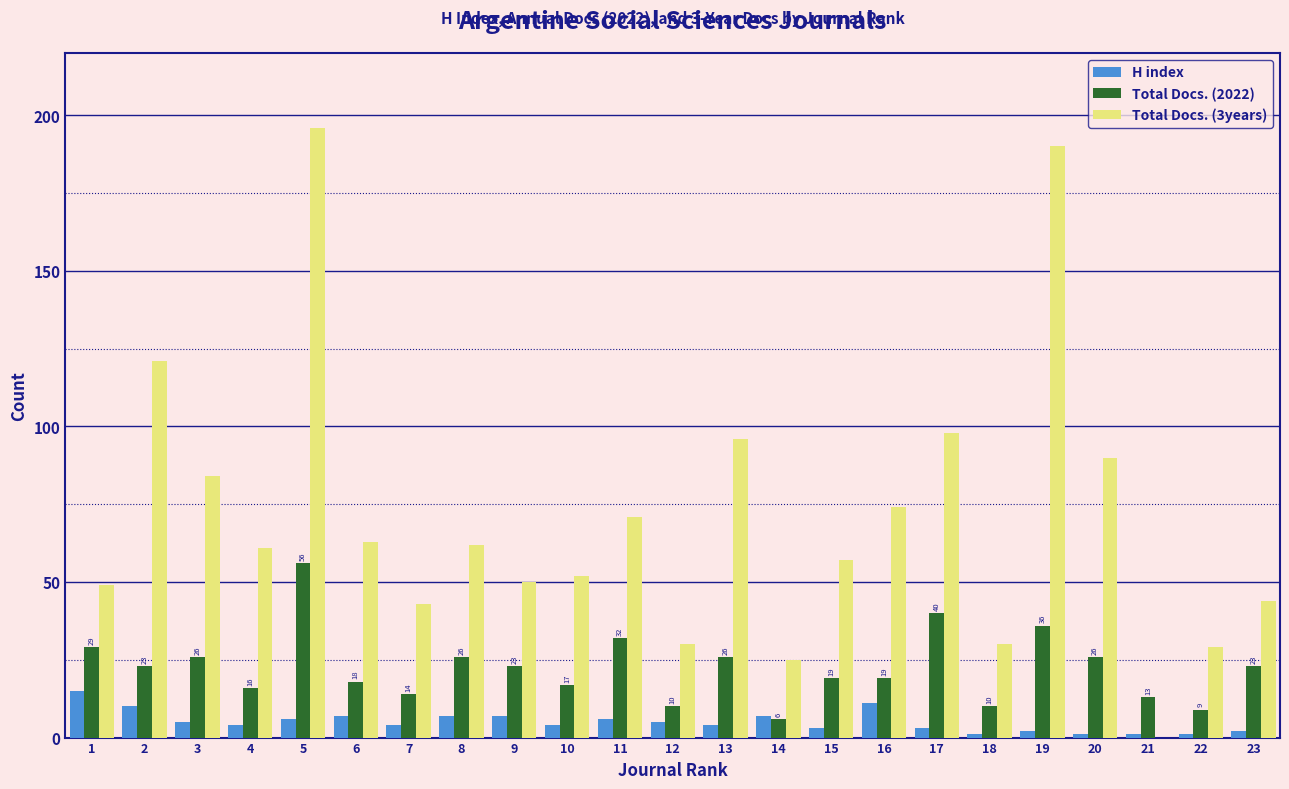

Is the value of Total Docs. (3years) at 1 greater than the value of Total Docs. (2022) at 22?

Yes